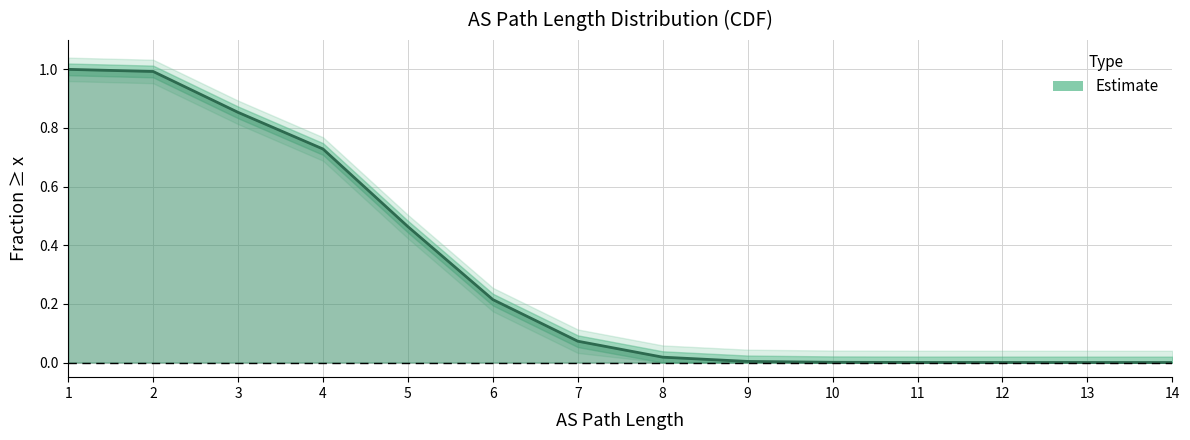

What is the change in value from 2 to 3?

-0.1